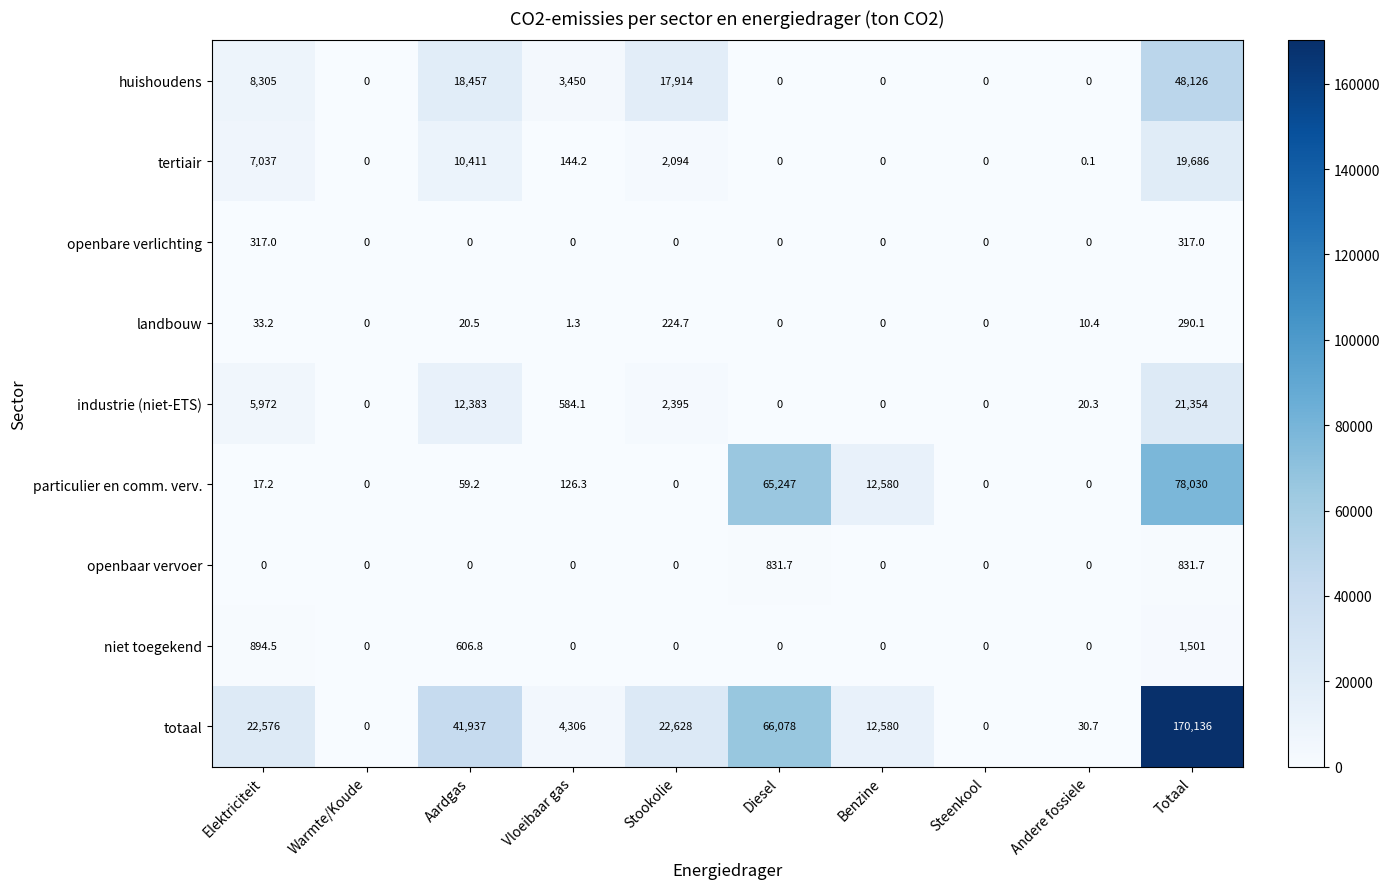

Which series changed the most between Andere fossiele and Totaal?

totaal